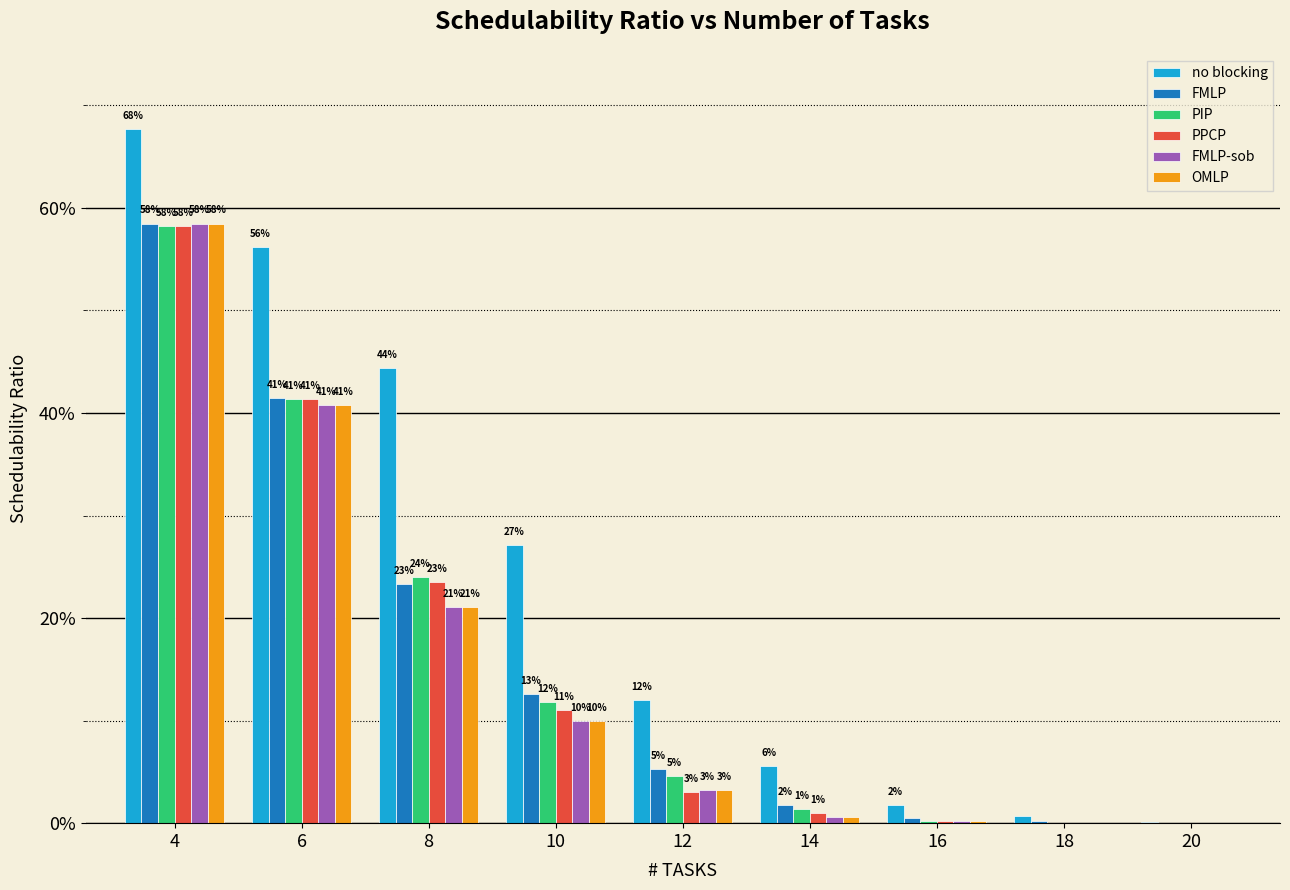

What is the average value of the FMLP-sob series?

0.1